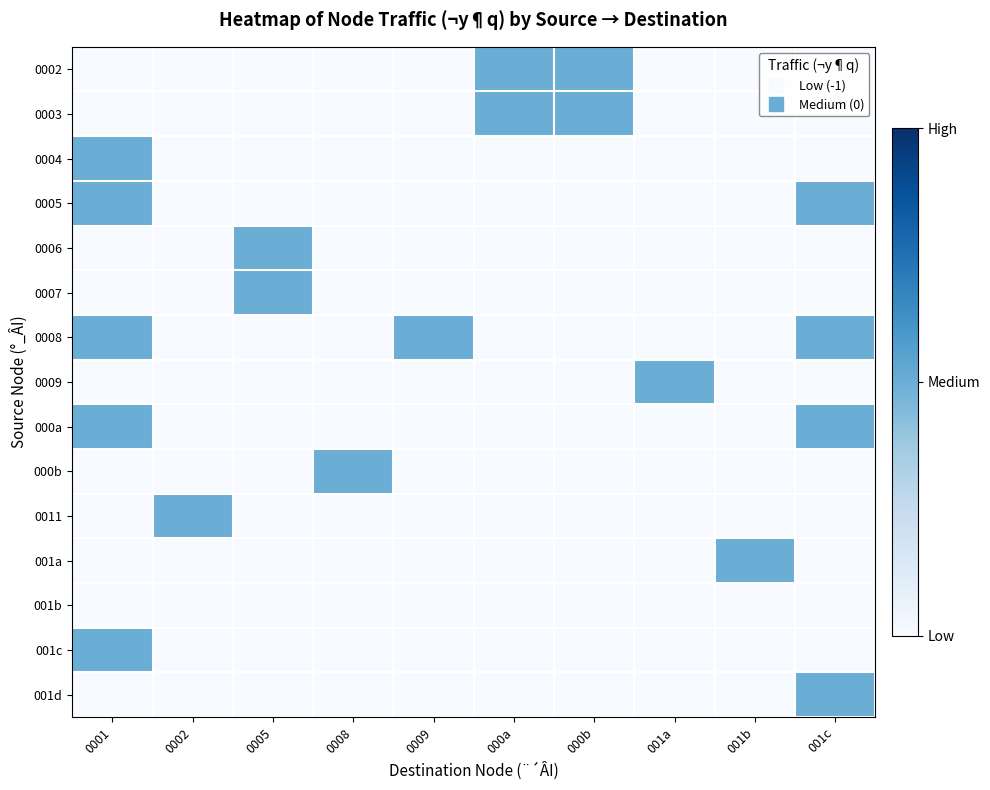

List the series in order of their peak value, lowest first.

001b, 0002, 0003, 0004, 0005, 0006, 0007, 0008, 0009, 000a, 000b, 0011, 001a, 001c, 001d